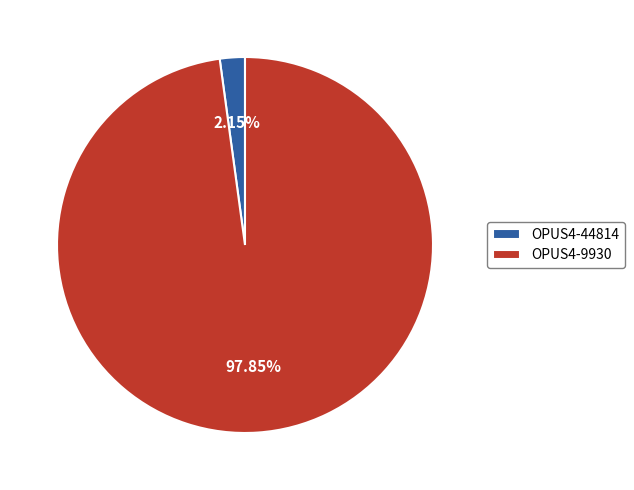

Rank the categories by value from lowest to highest.

OPUS4-44814, OPUS4-9930